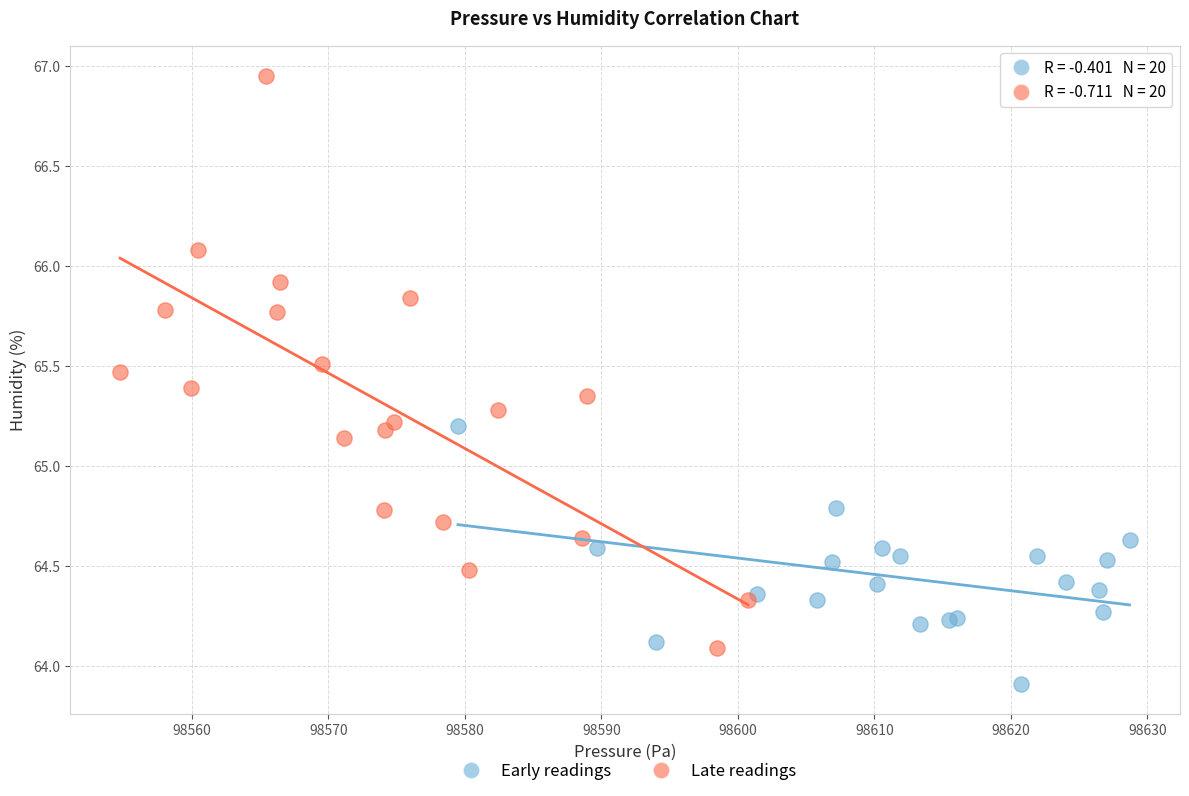

Which series has the largest Y range (max minus min)?

Late readings